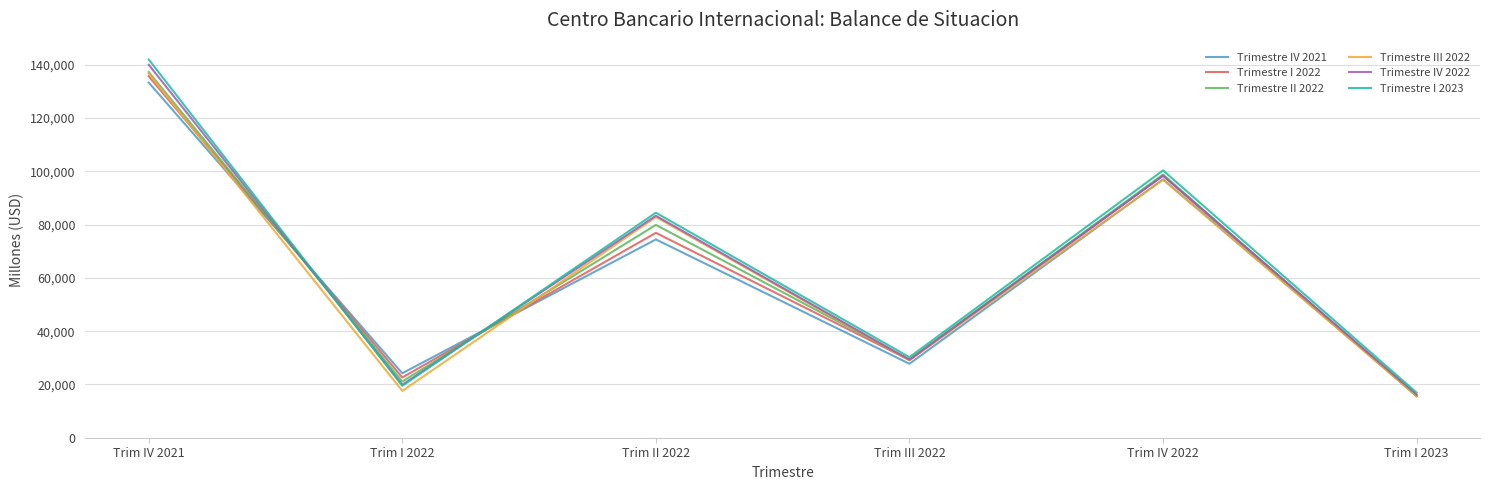

Which series has the largest range (max minus min)?

Trimestre I 2023